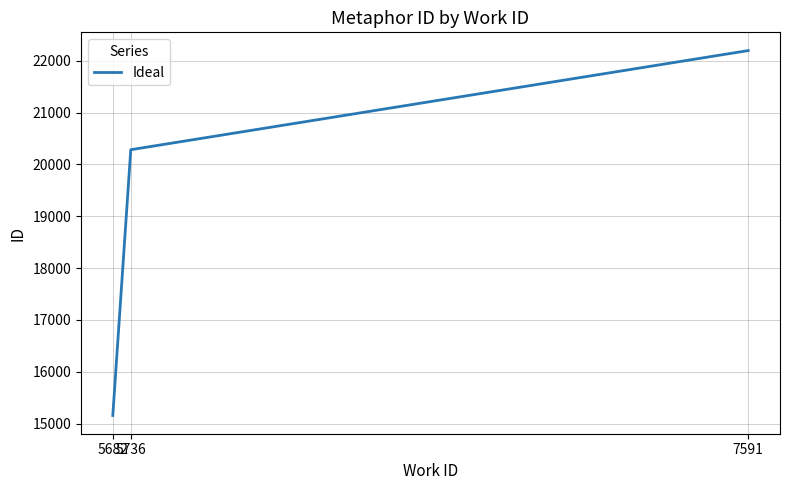

Which has a higher value, 7591 or 5736?

7591